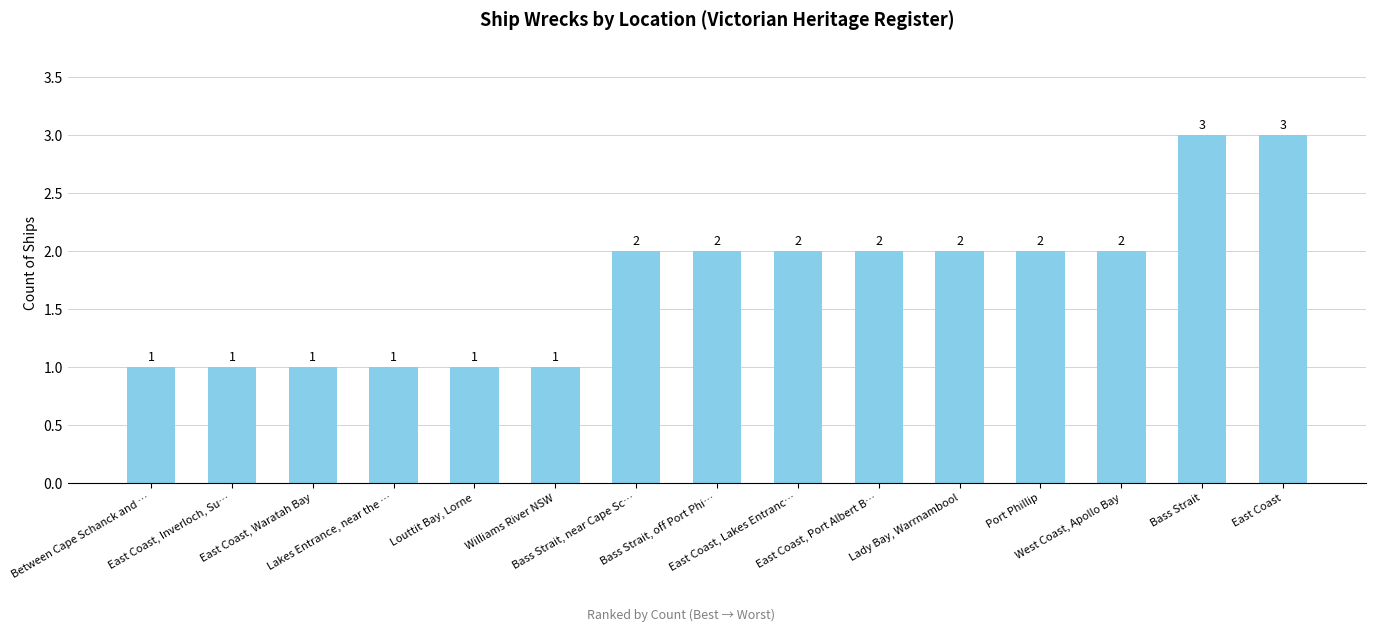

What is the difference between the maximum and minimum values?

2